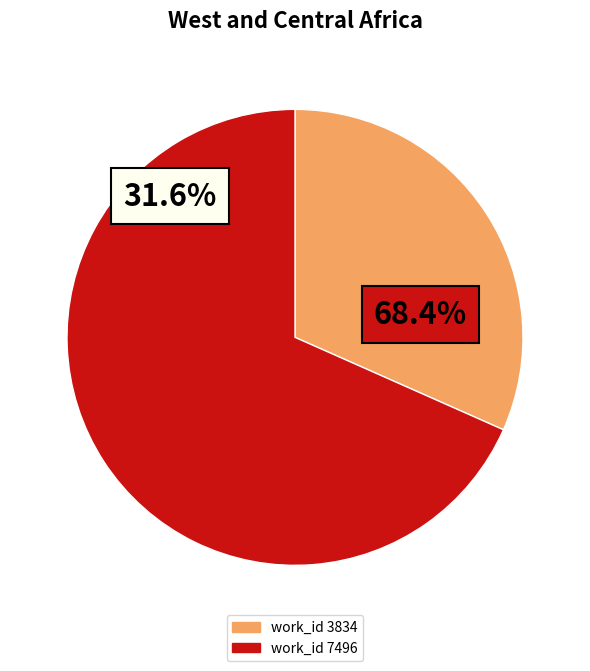

True or false: 7496 accounts for 56% of the total.

False